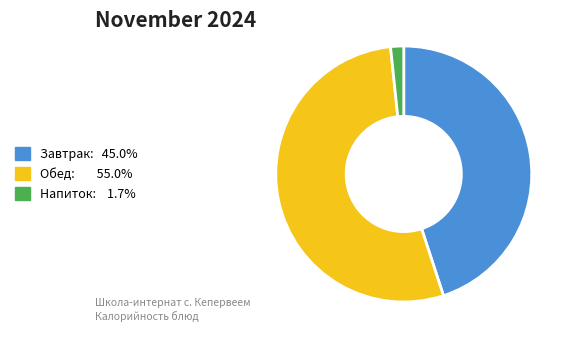

Does any single category account for the majority?

Yes